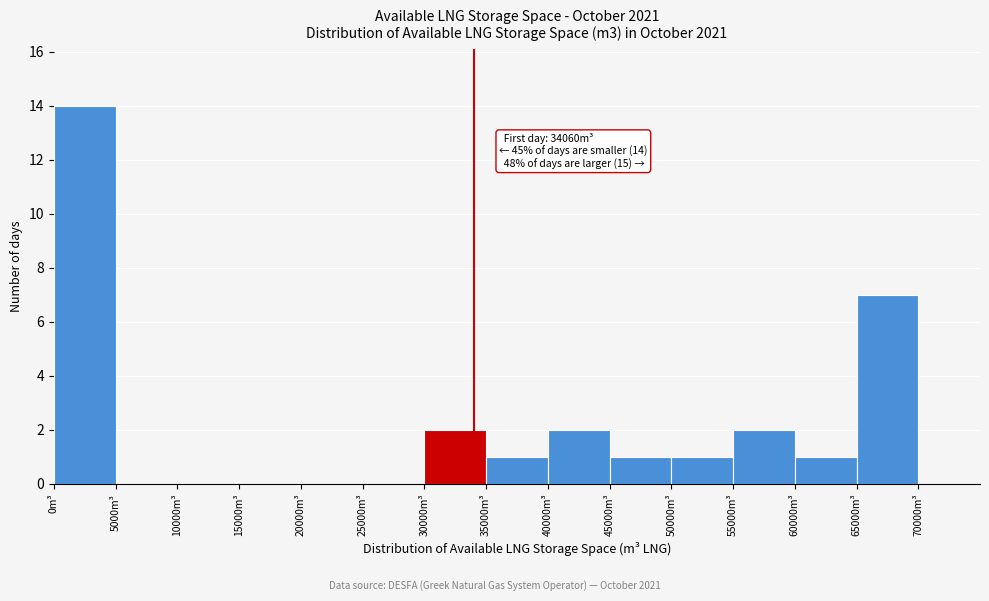

Which range on the x-axis has the tallest bar?

0 to 5000